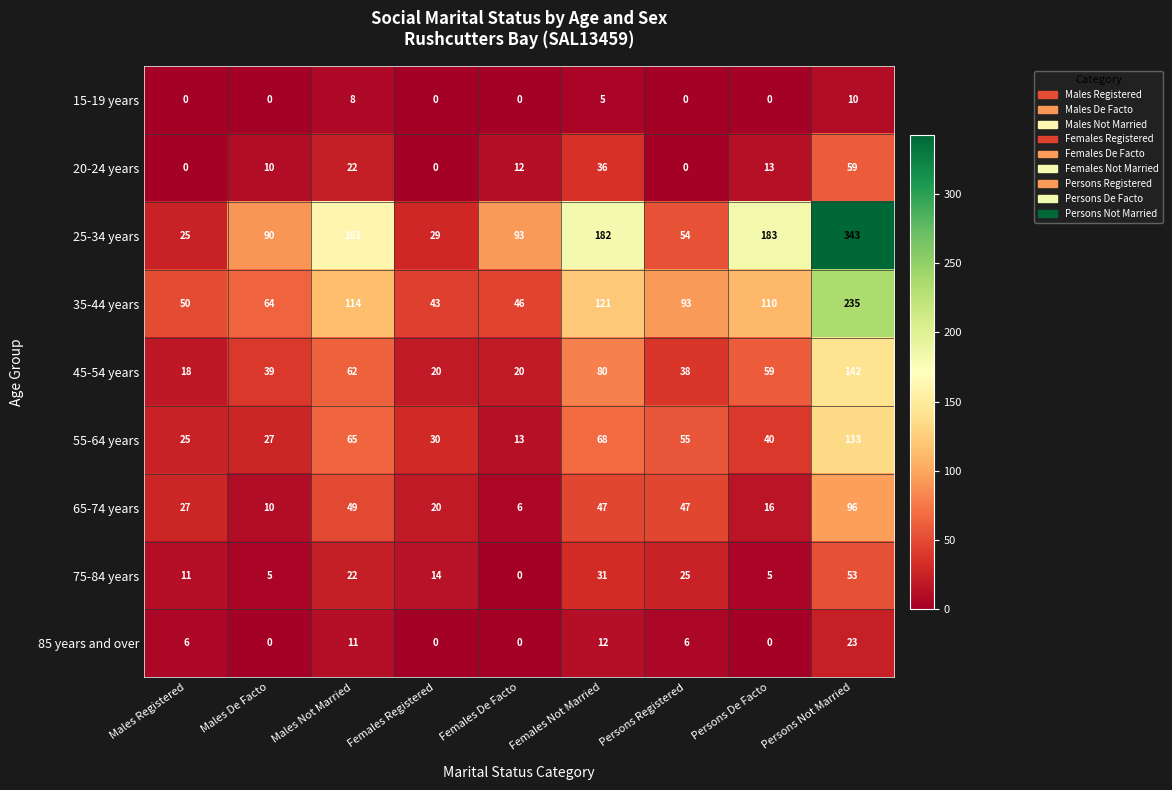

Count the number of data series in this chart.

9